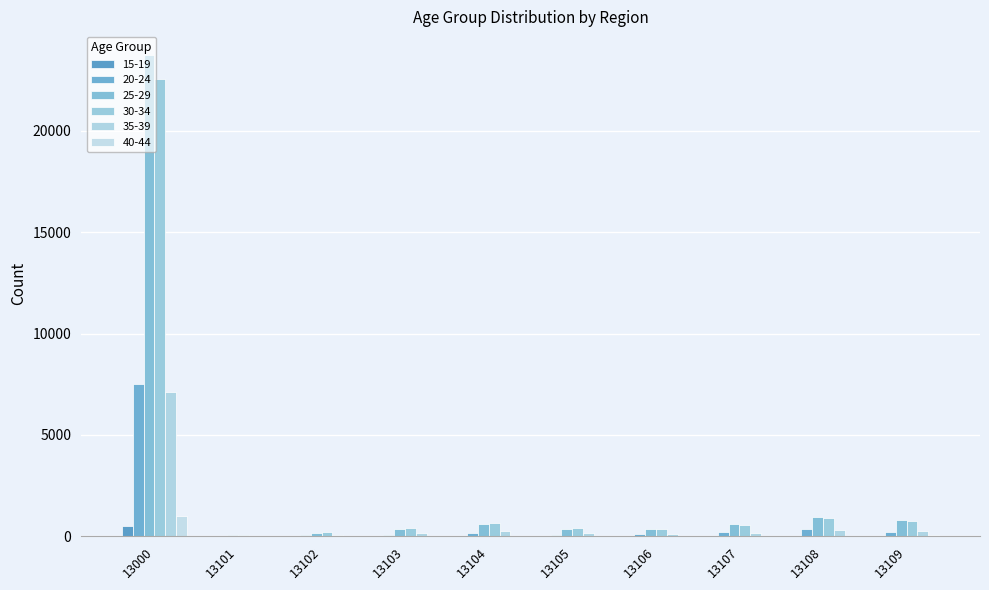

True or false: 40-44 has a value of 29 at 13107.

True